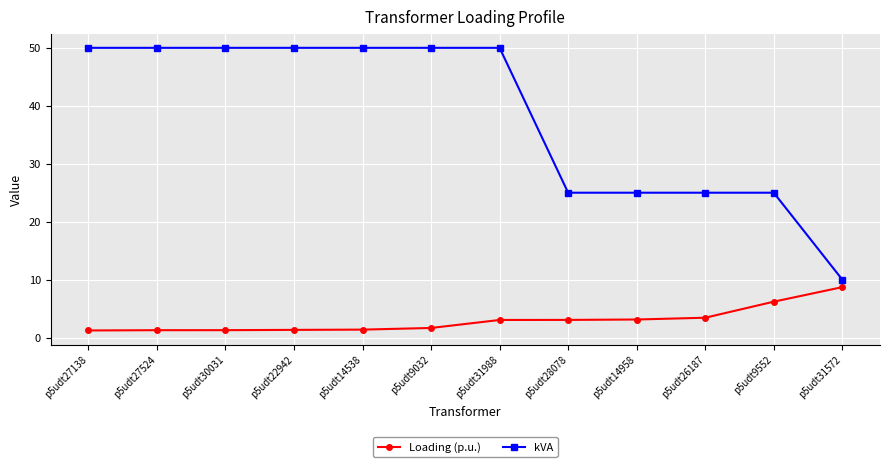

How many lines are shown in the chart?

2